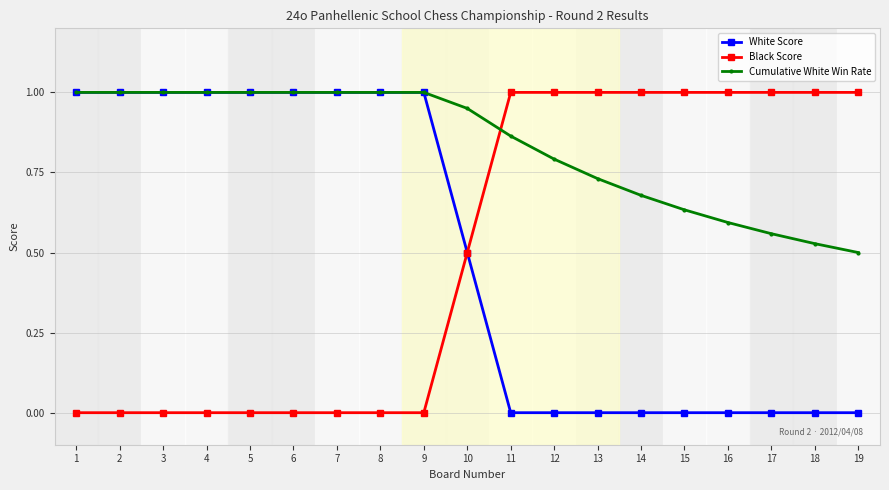

At 17, list the series in order from smallest to largest.

White Score, Cumulative White Win Rate, Black Score